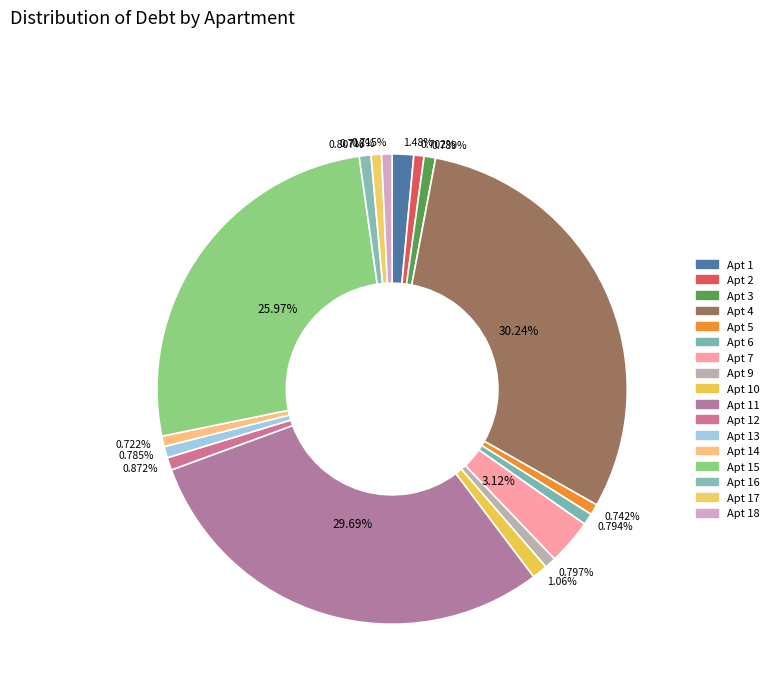

How many slices are in this pie chart?

17